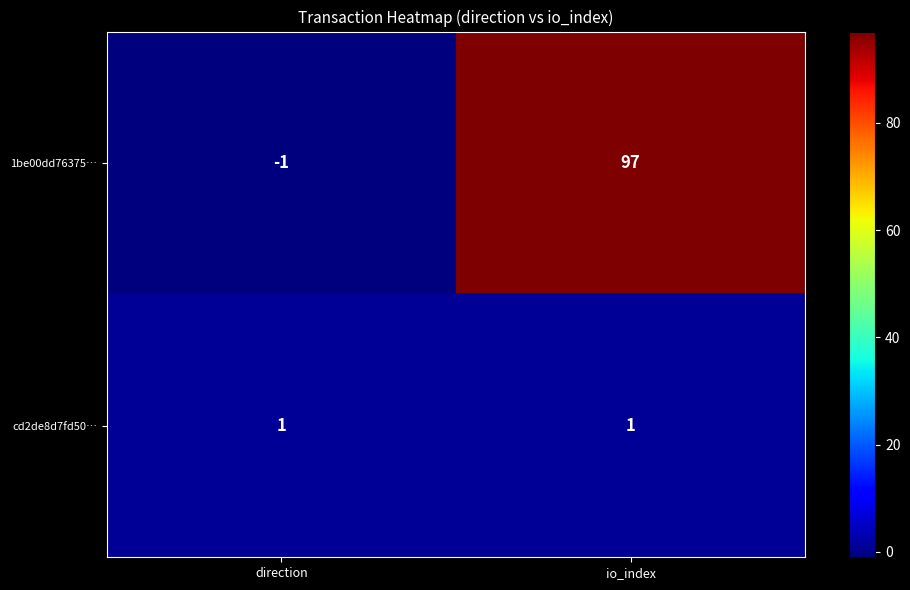

At which category does the chart reach its peak across all series?

io_index